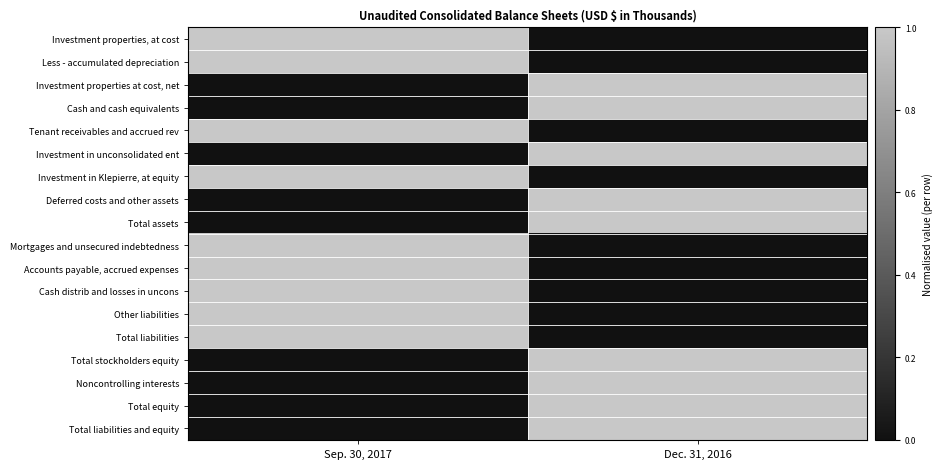

List the series in order of their peak value, lowest first.

Investment properties, at cost, Less - accumulated depreciation, Investment properties at cost, net, Cash and cash equivalents, Tenant receivables and accrued rev, Investment in unconsolidated ent, Investment in Klepierre, at equity, Deferred costs and other assets, Total assets, Mortgages and unsecured indebtedness, Accounts payable, accrued expenses, Cash distrib and losses in uncons, Other liabilities, Total liabilities, Total stockholders equity, Noncontrolling interests, Total equity, Total liabilities and equity